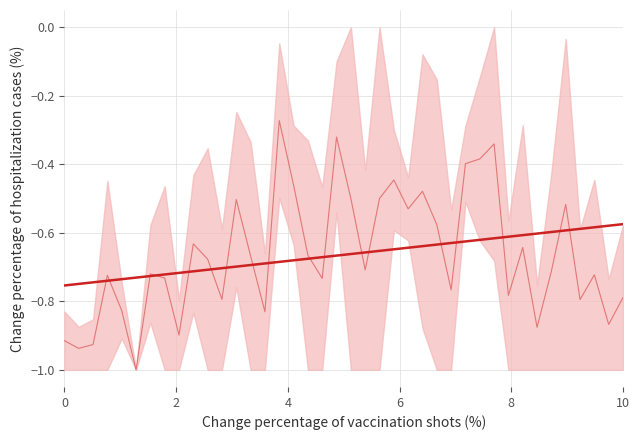

Does the chart display data point markers on the line(s)?

No